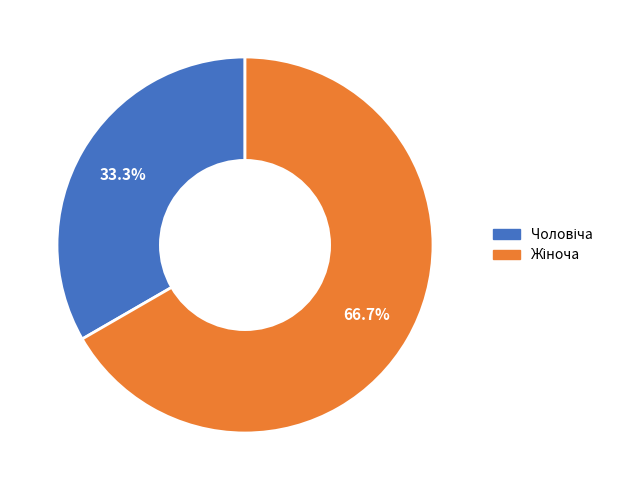

Is there a majority slice in this chart?

Yes